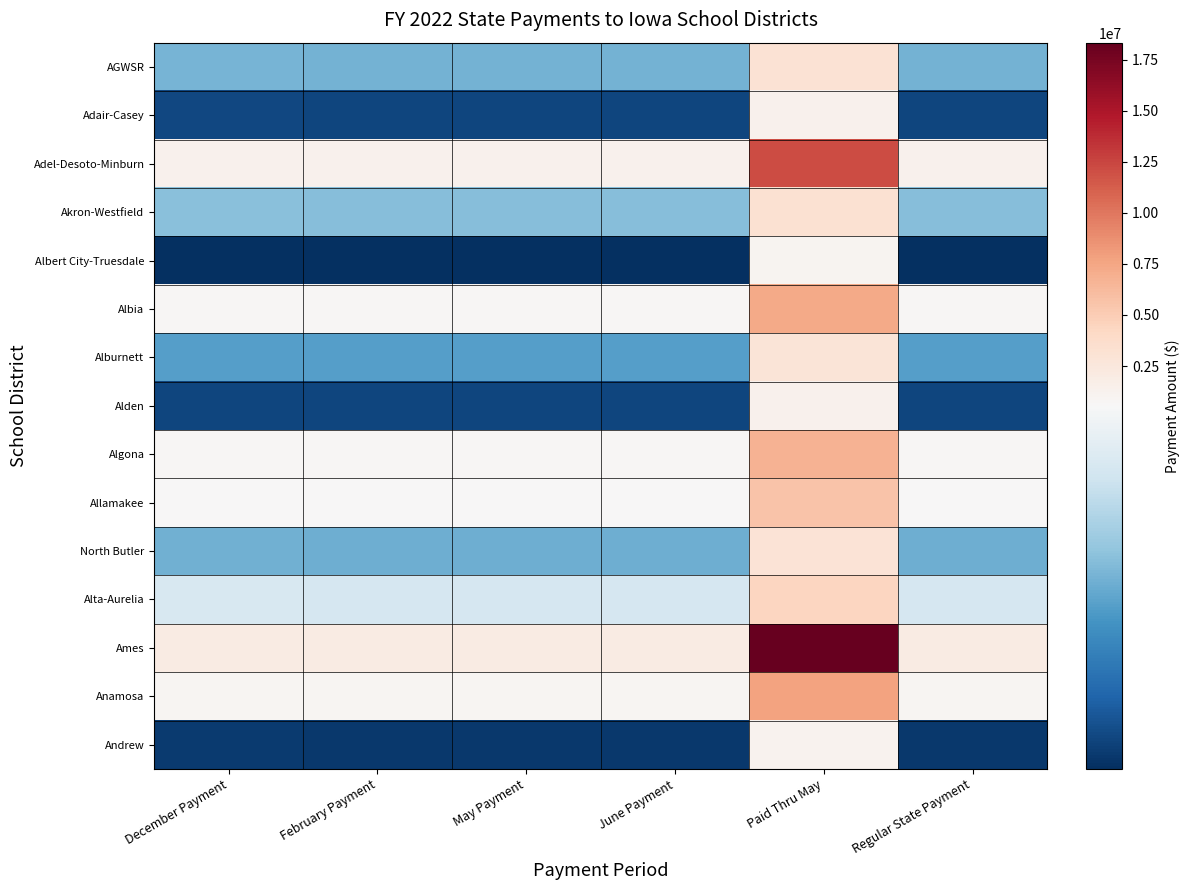

What is the maximum value shown in the chart?

18333272